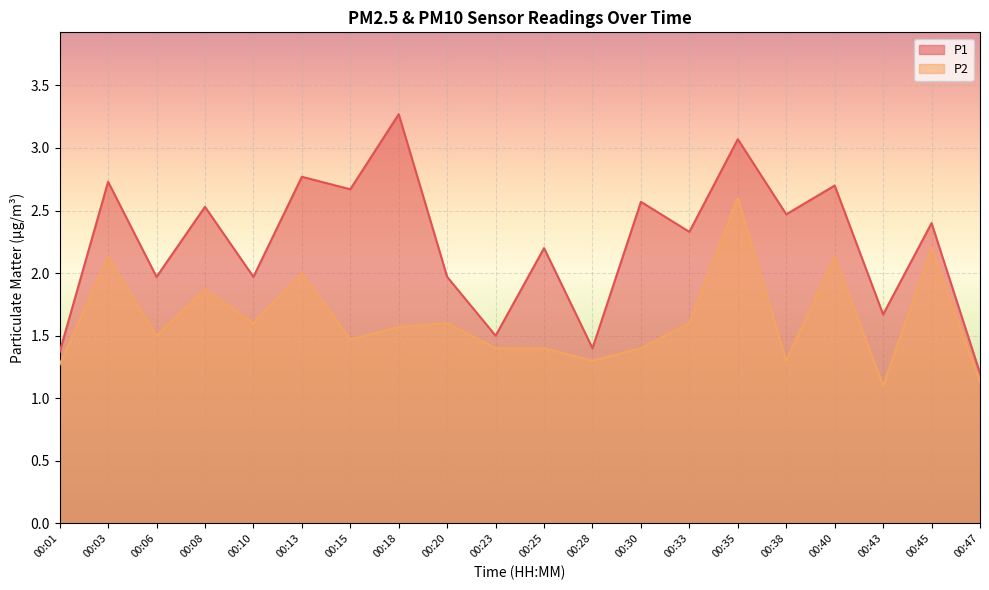

Which series has the largest total across all categories?

P1